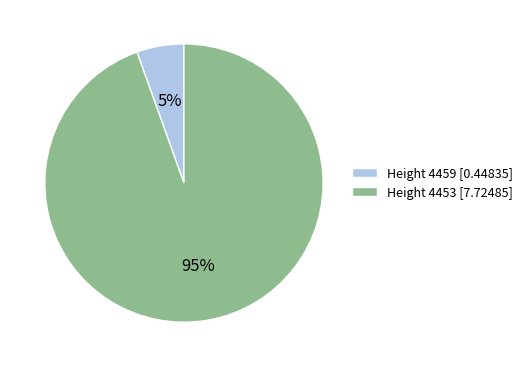

Is there a majority slice in this chart?

Yes